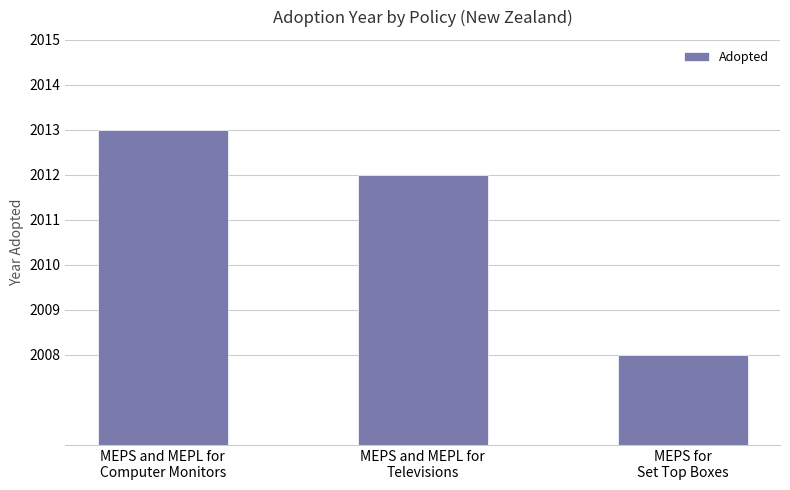

Reading left to right, transcribe all the data shown in this chart.

MEPS and MEPL for
Computer Monitors=7	MEPS and MEPL for
Televisions=6	MEPS for
Set Top Boxes=2